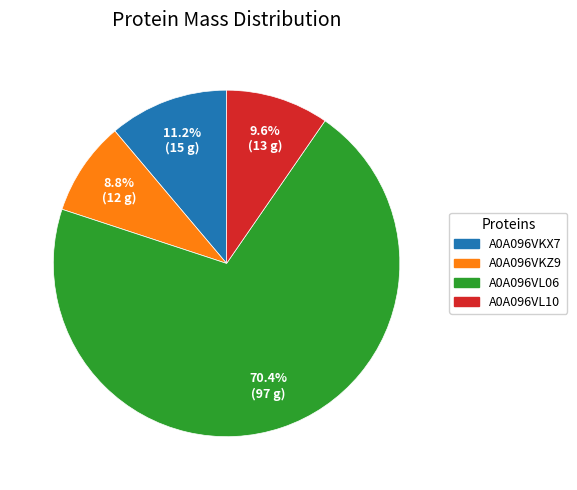

What is the total percentage of A0A096VKX7 and A0A096VL06?

81.6%